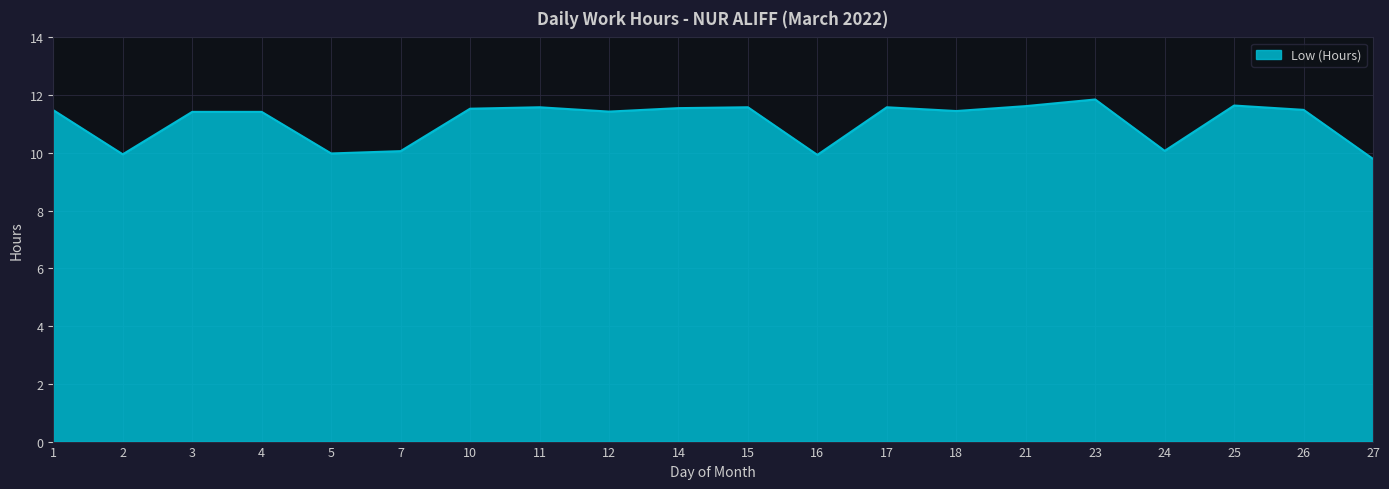

The chart shows a value of 11.4 at 12. True or false?

True